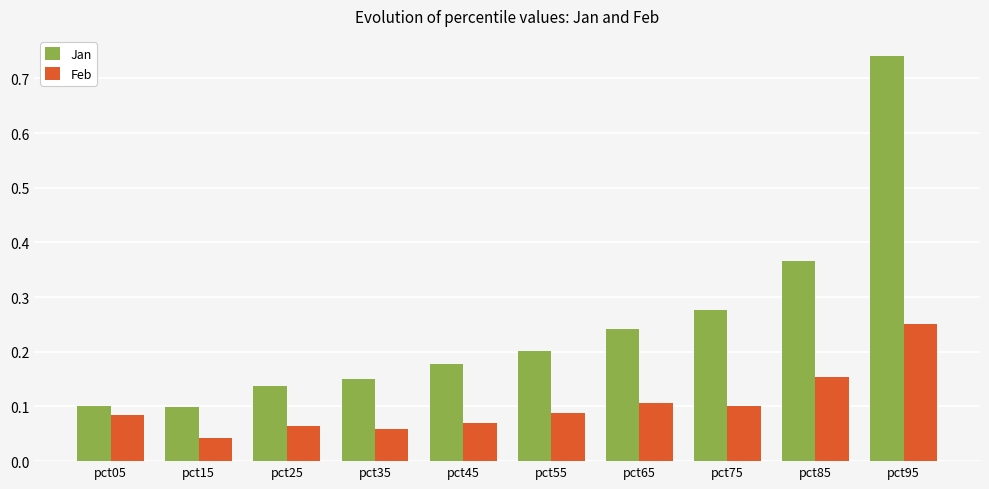

Count the Feb values in the range 0 to 1.

10